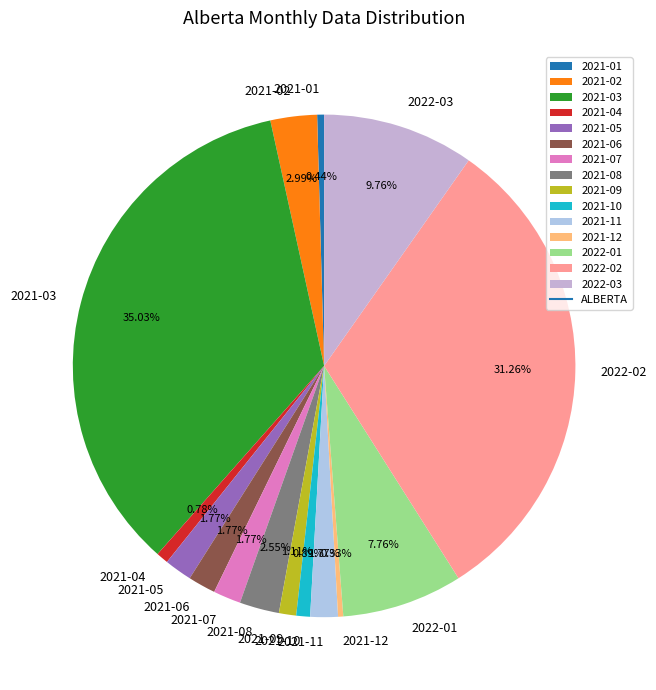

Is 2021-05 the majority of the pie?

No